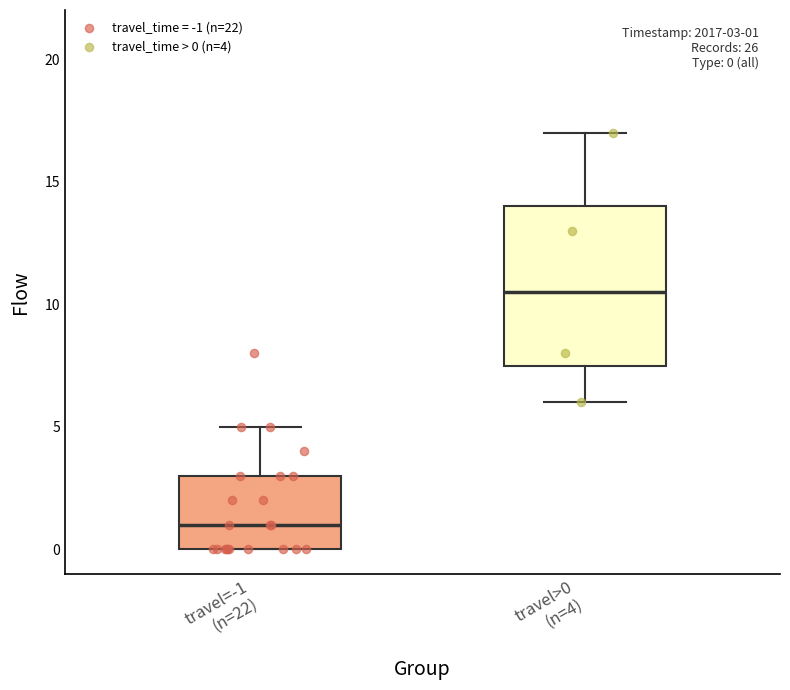

Comparing the boxes themselves (not the whiskers), which one is the tallest?

travel>0 (n=4)